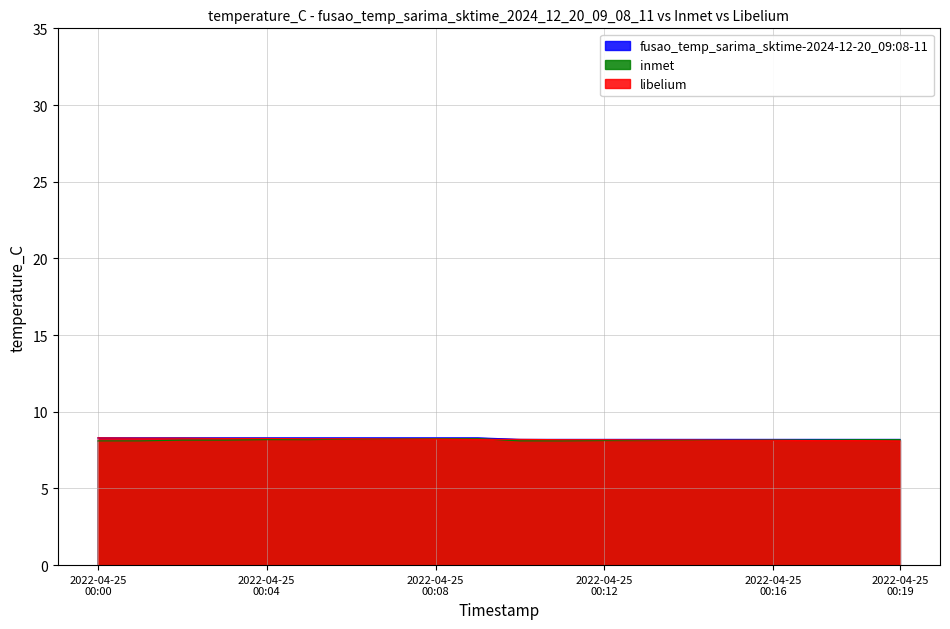

True or false: fusao_temp_sarima_sktime-2024-12-20_09:08-11 and libelium cross at least once.

False